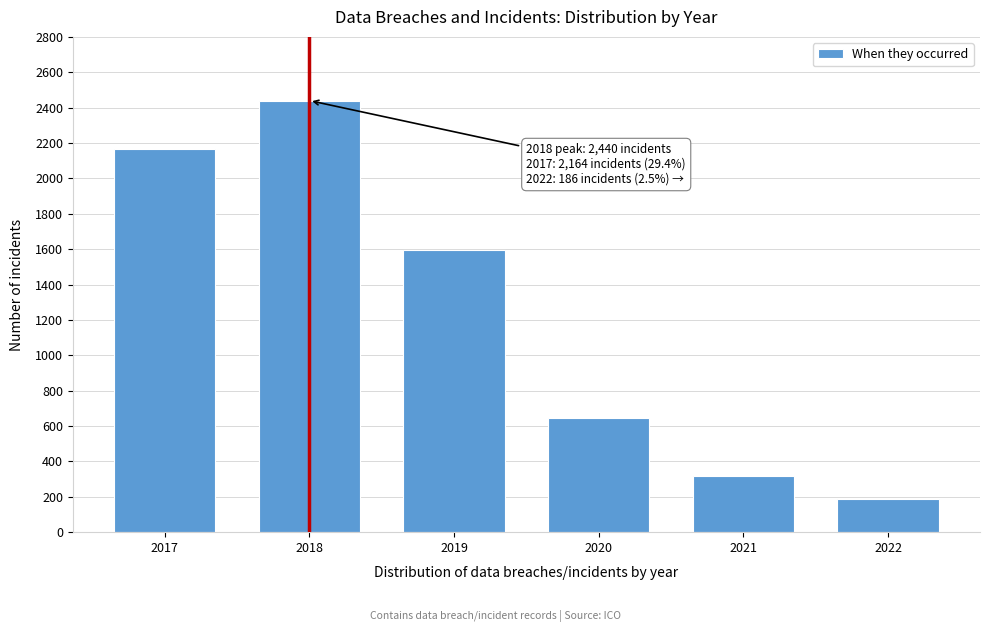

Reading left to right, what are all the values shown in this chart?

2164	2440	1596	648	320	186